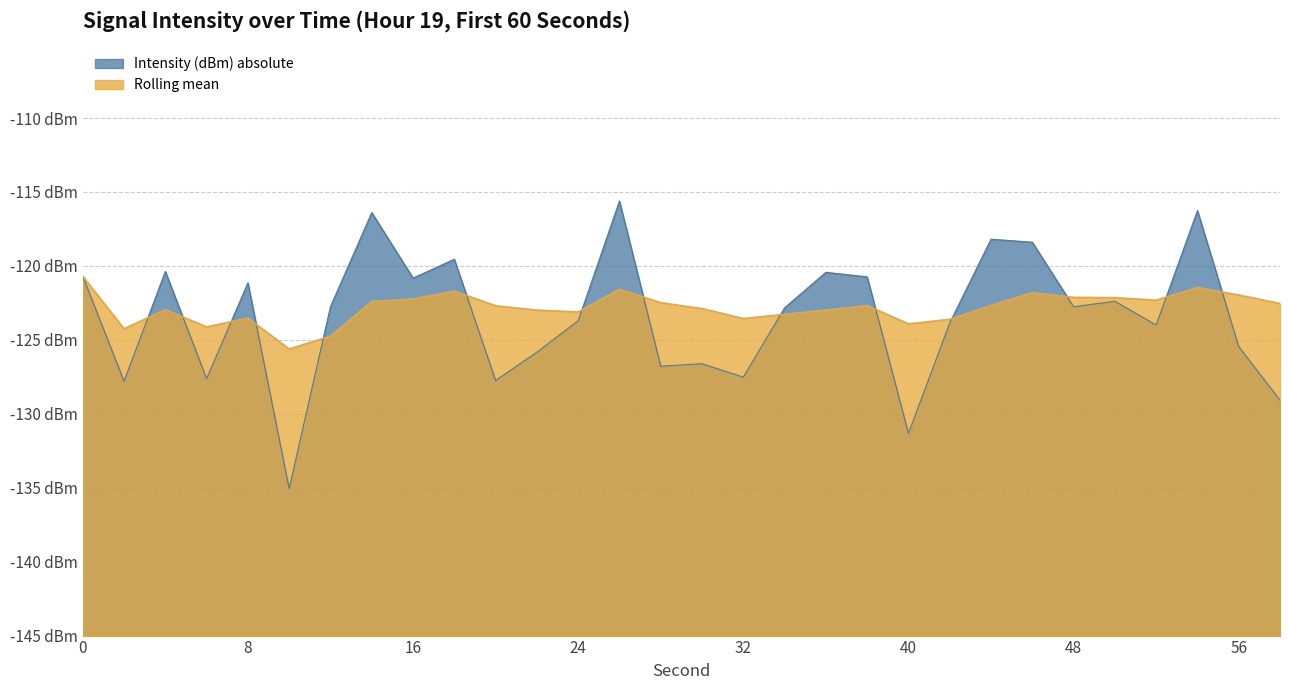

Which has a higher value, 10 or 22?

22